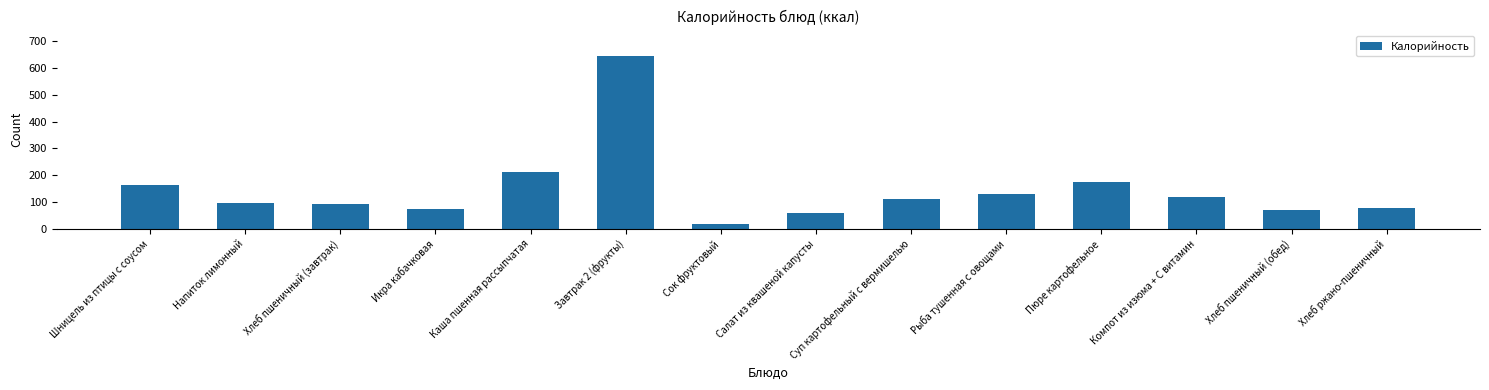

True or false: the data shows 94 at Хлеб пшеничный (завтрак).

True